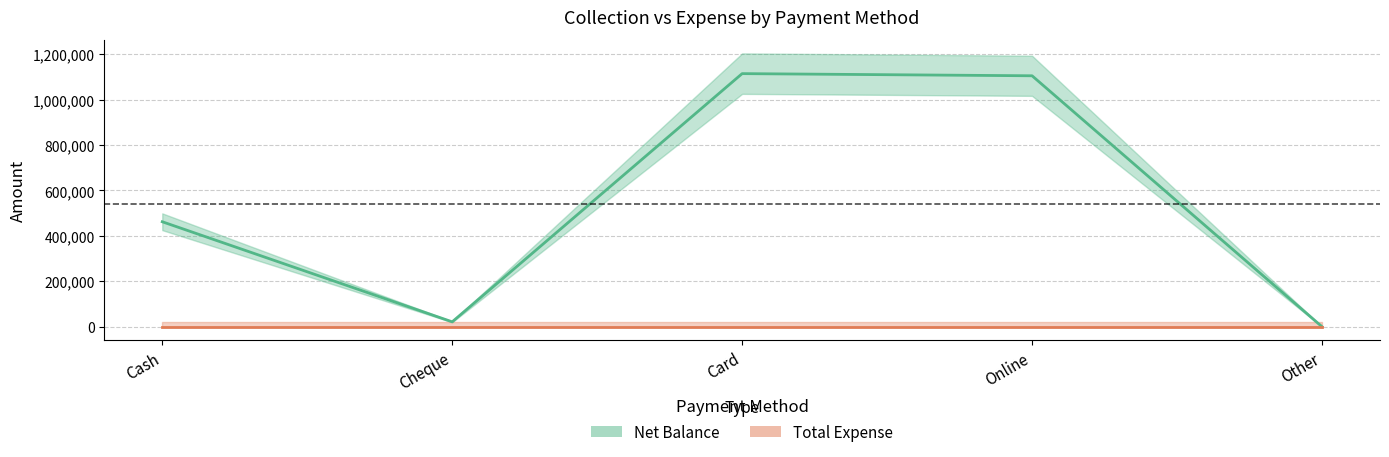

Which has a higher value, Cheque or Card?

Card